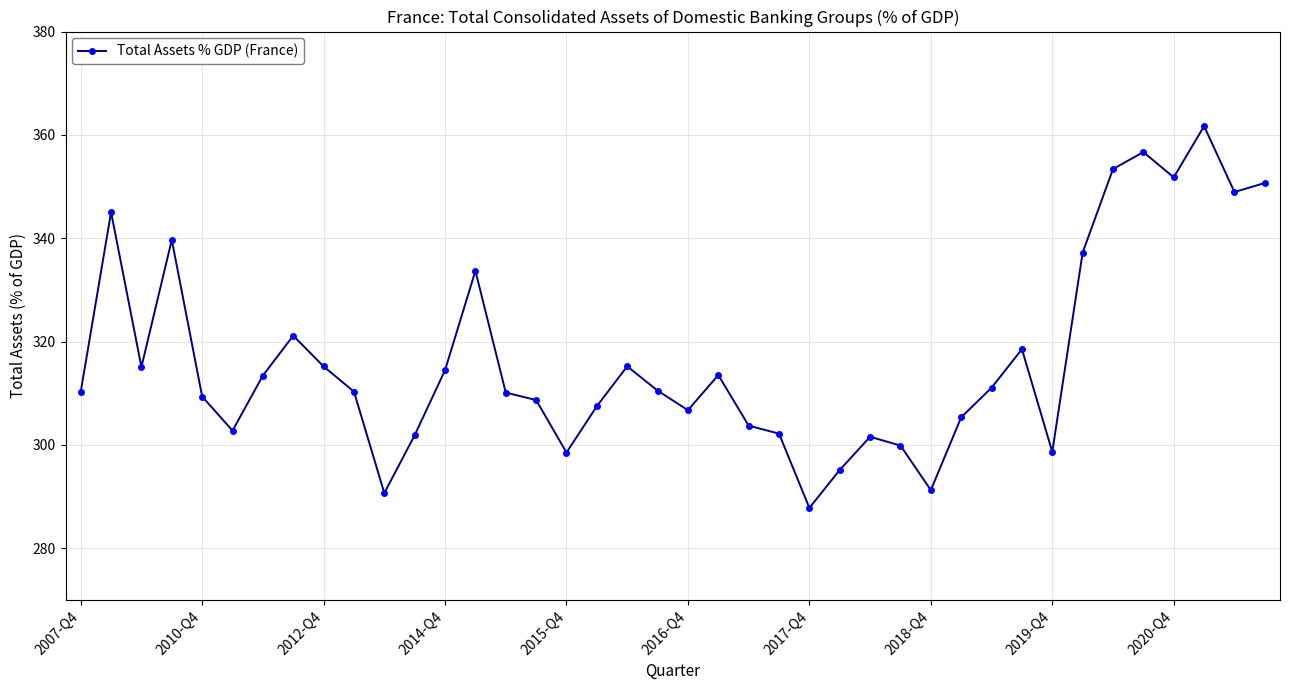

What is the value of the 38th point from the left?

361.7